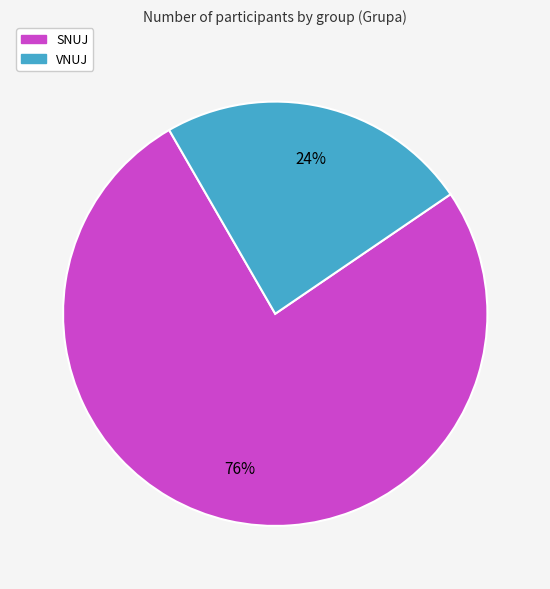

How many slices are in this pie chart?

2